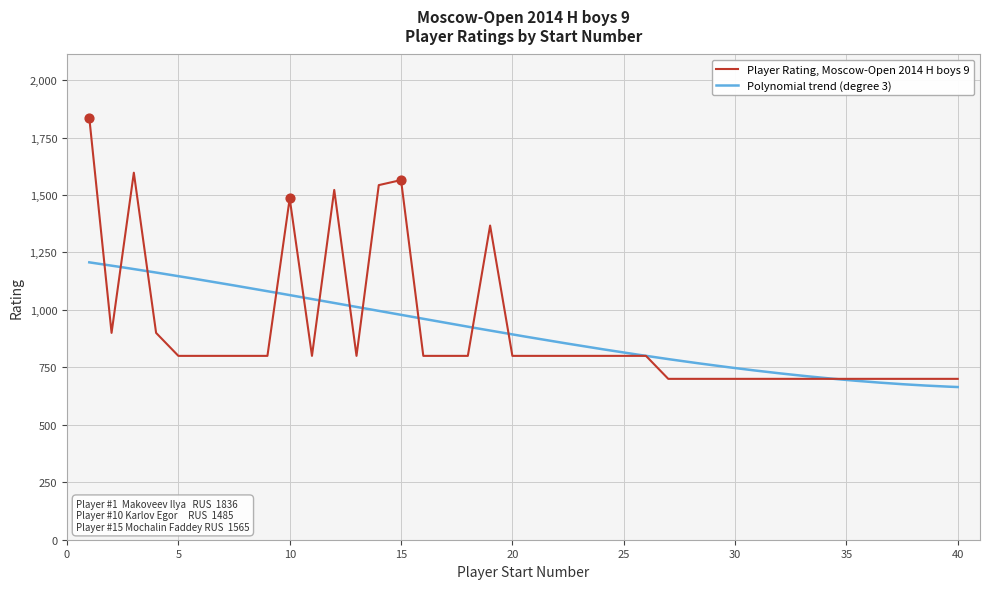

What is the change in value from 3 to 15?

-32